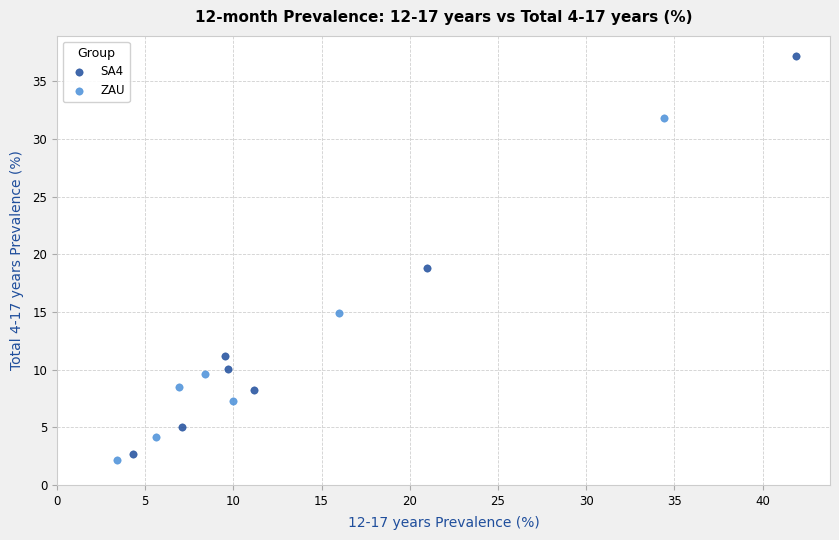

Which series has the largest Y range (max minus min)?

SA4